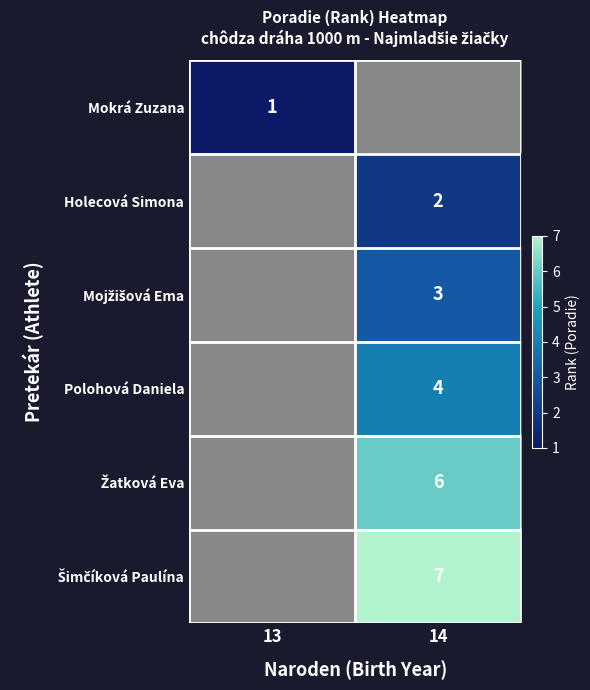

Between 14 and 13, which is larger?

13